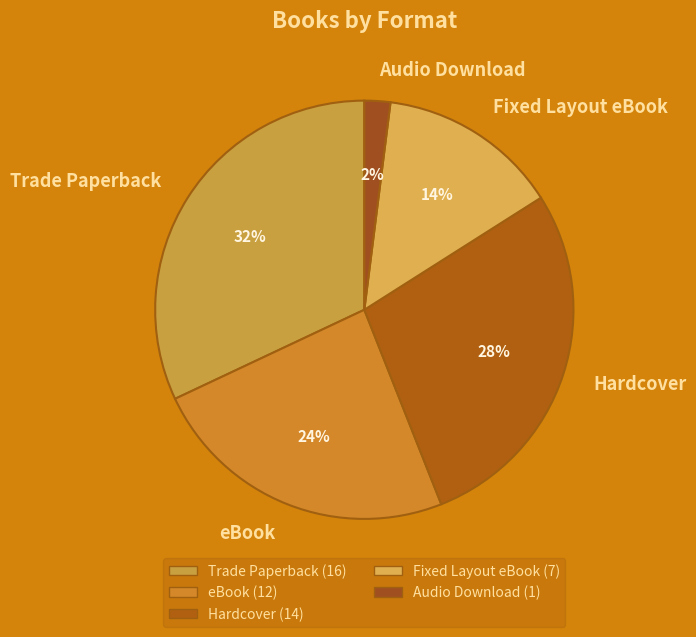

Which category has the smallest portion of the pie?

Audio Download